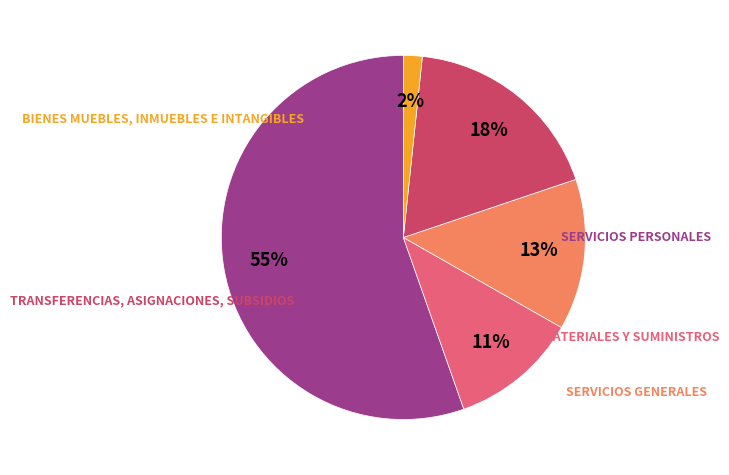

To the nearest percent, what is the average slice percentage?

20%